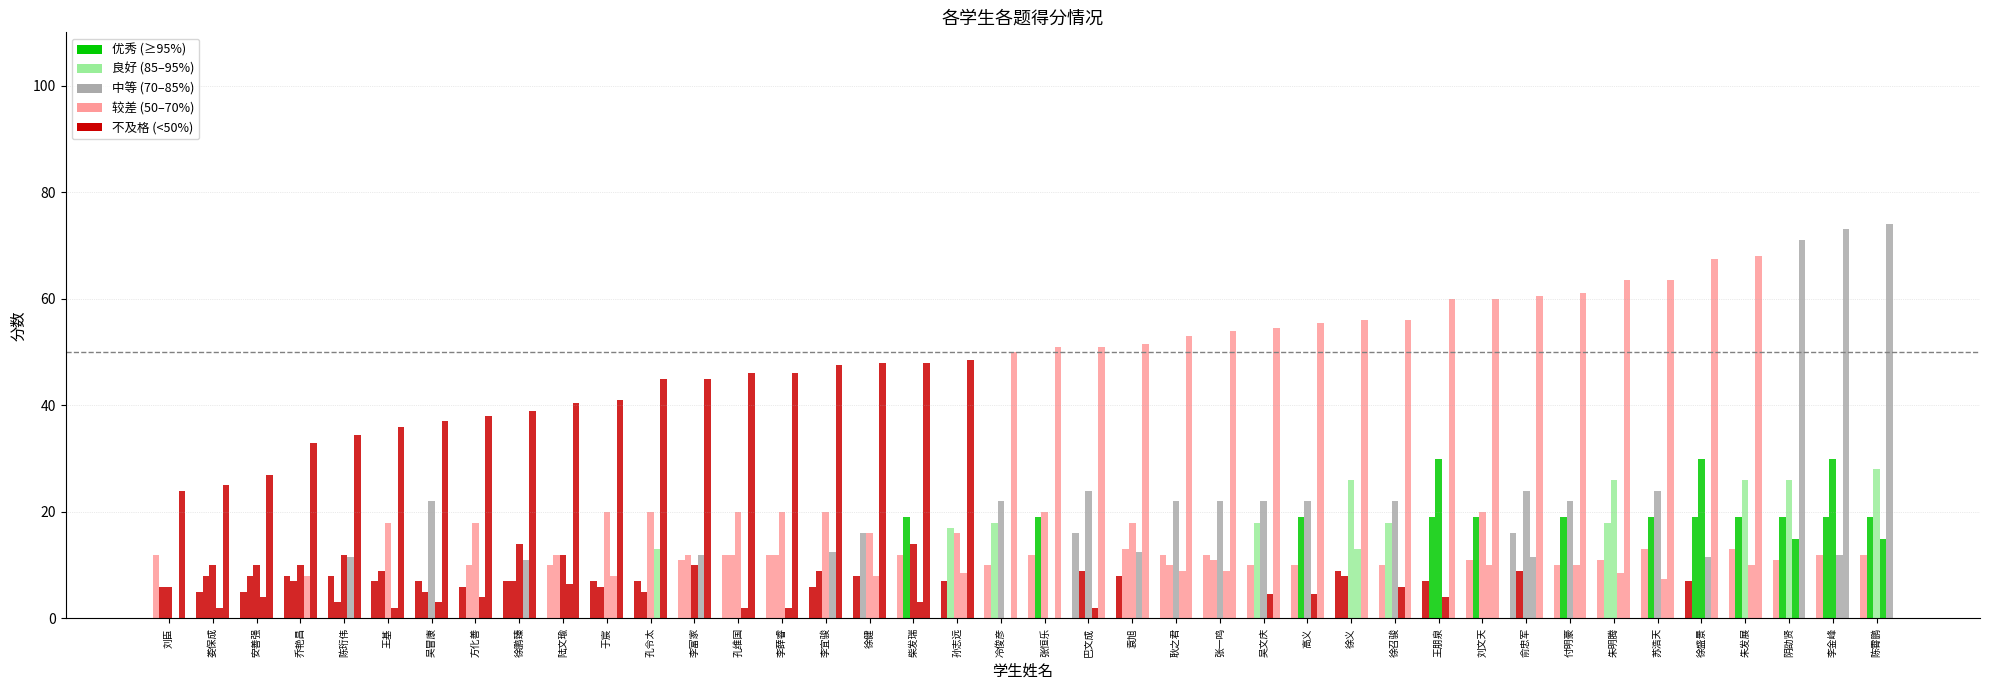

What is the label of the 24th bar from the left?

耿之君